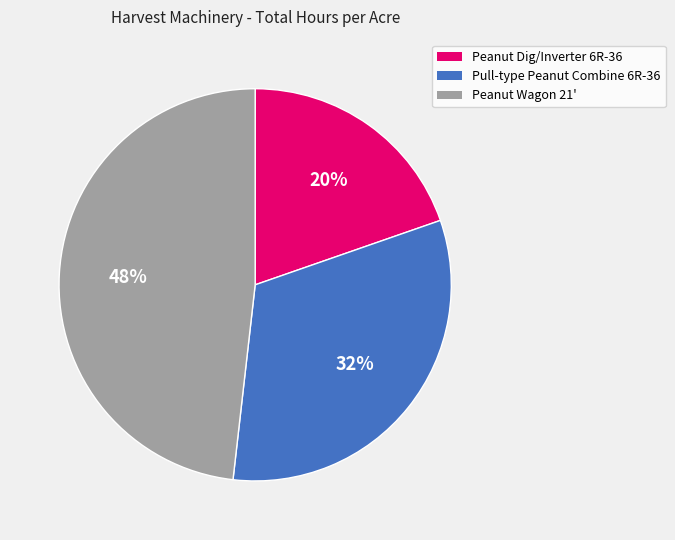

Which has a higher value, Pull-type Peanut Combine 6R-36 or Peanut Wagon 21'?

Peanut Wagon 21'